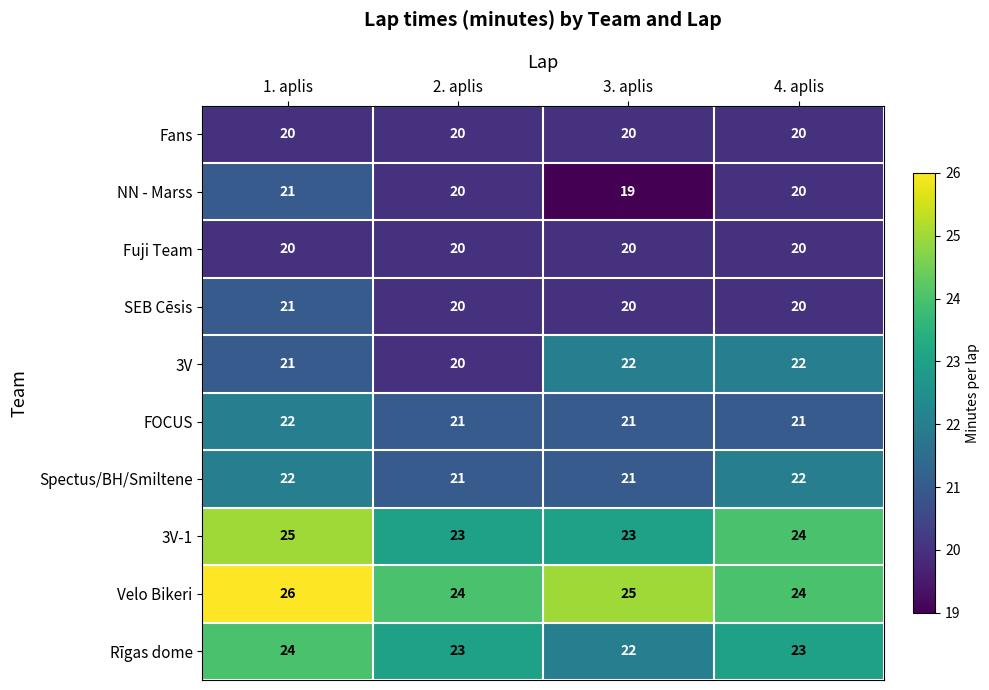

What is the average value of the FOCUS series?

21